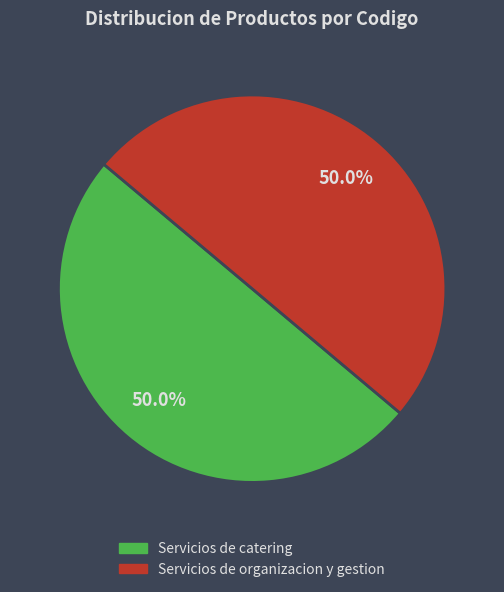

What percentage is the Servicios de catering slice, to the nearest percent?

50%